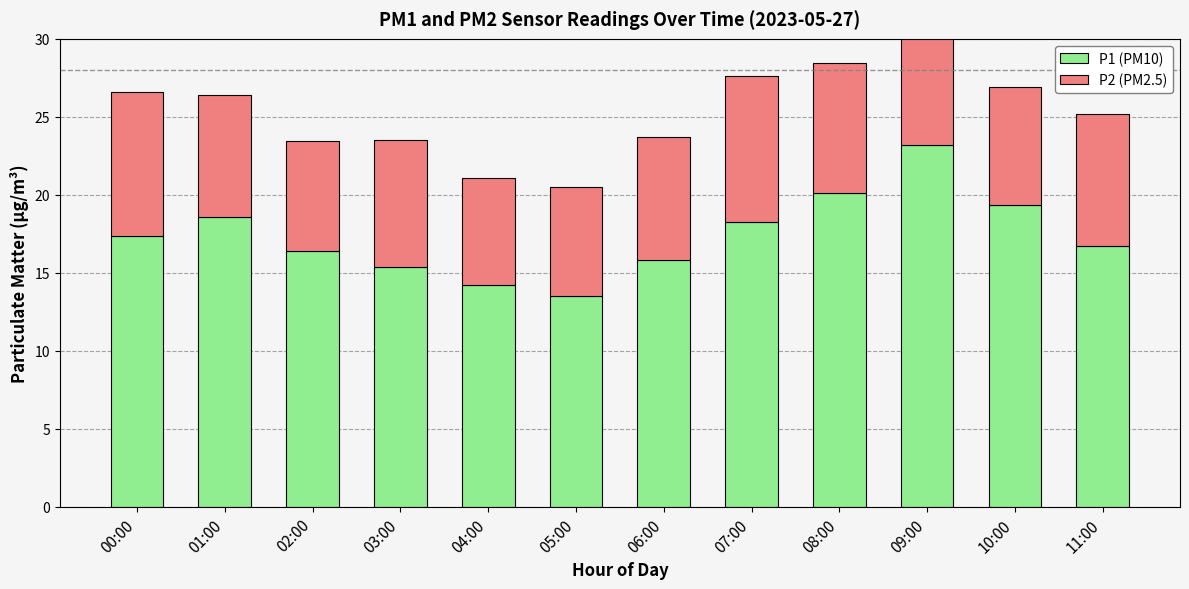

Which has a higher value, 05:00 or 08:00?

08:00